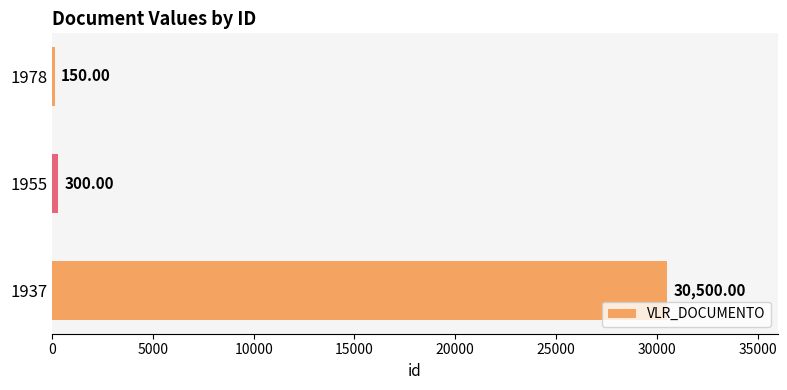

At which label is the value closest to 15325?

1955